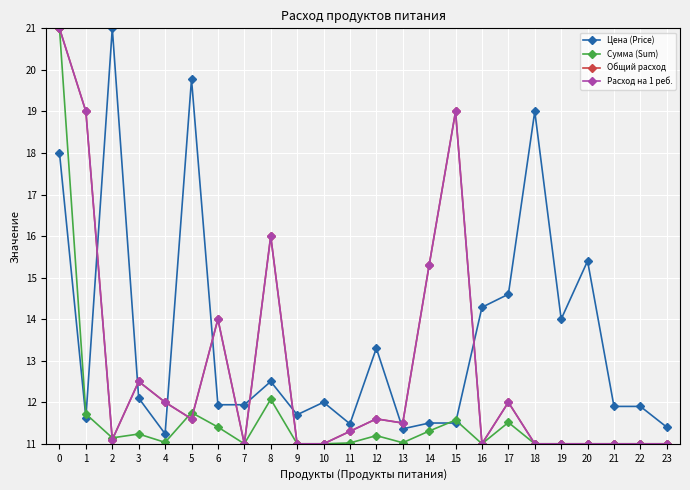

What is the sum of all Расход на 1 реб. values?

307.9